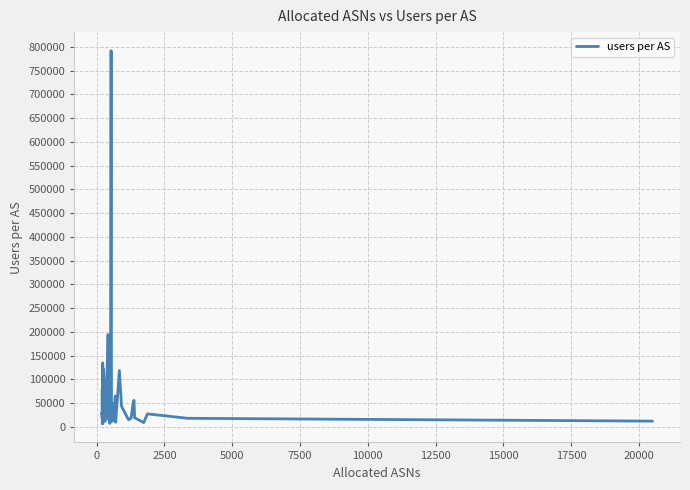

What is the greatest value displayed?

792120